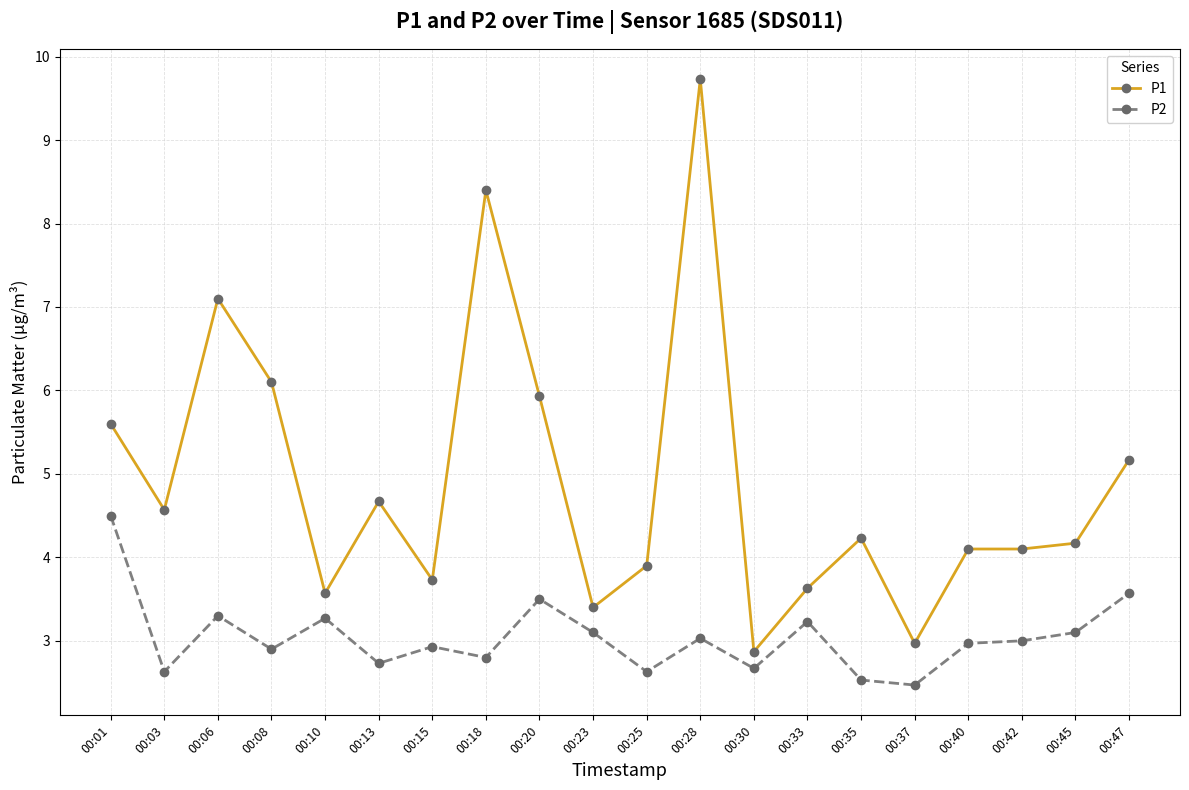

At which label does P1 first exceed 4?

00:01